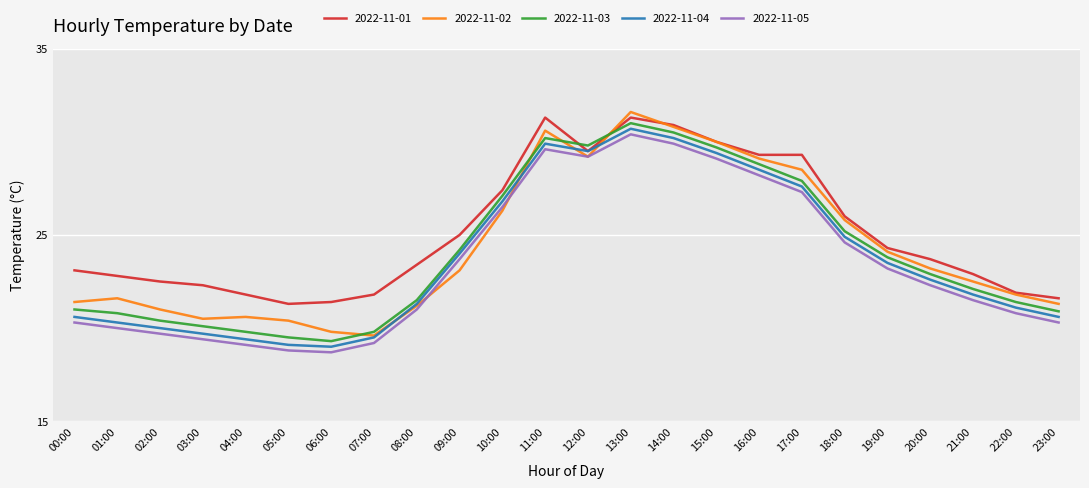

What is the total value across all series at 13:00?

155.0